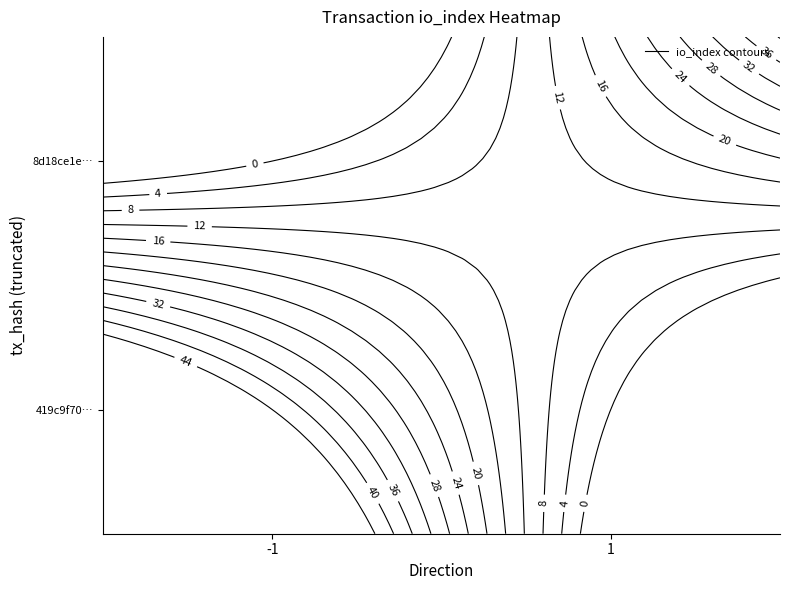

Reading left to right, extract all data points from this chart.

419c9f70efea22aefbc629b7c53d6f55e63594b: direction=-1	io_index=44
8d18ce1ebecb09c353633bf626385995e69bed2: direction=1	io_index=13